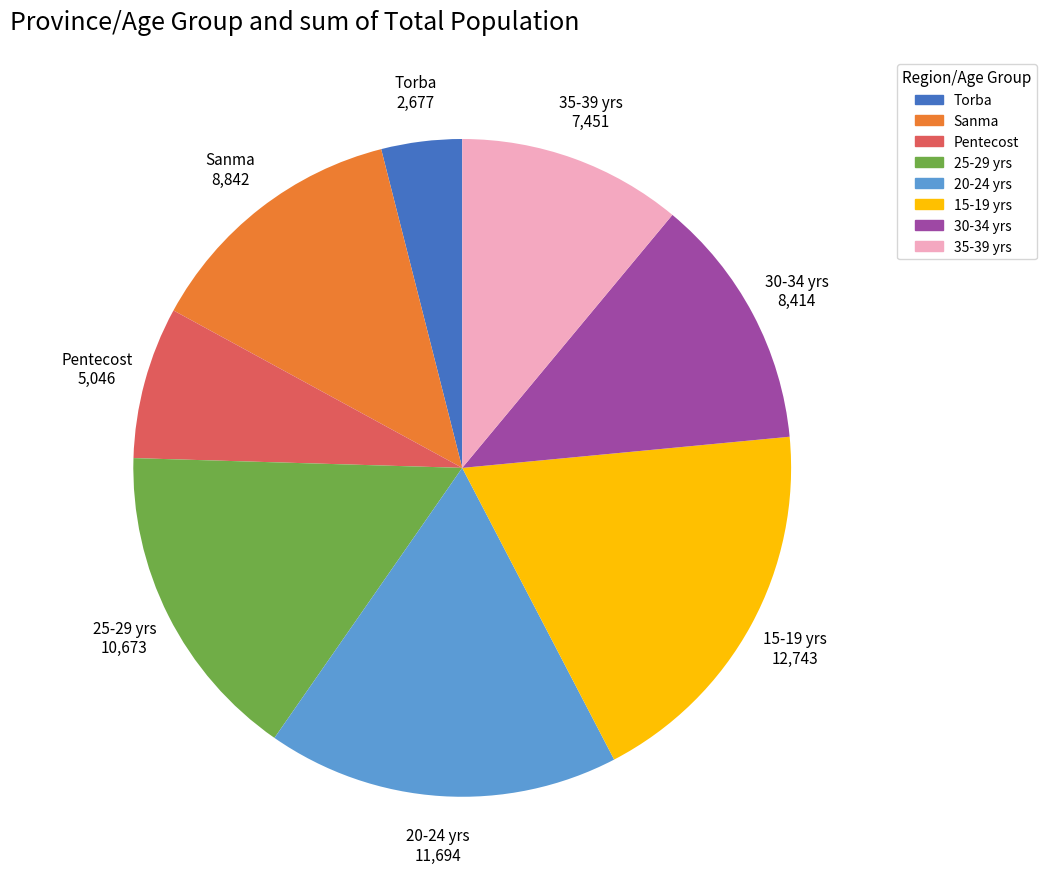

Does any single category account for the majority?

No